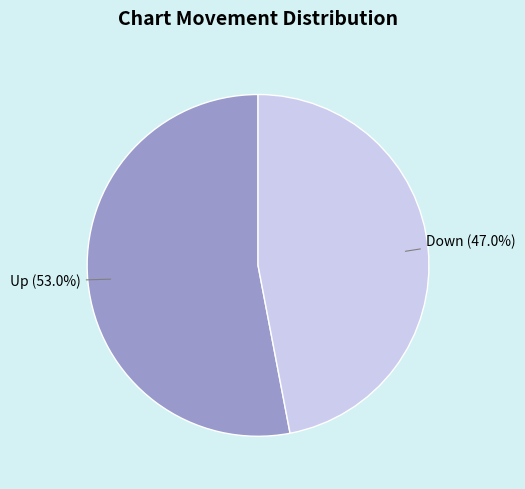

Which slice represents more than half of the pie?

Up